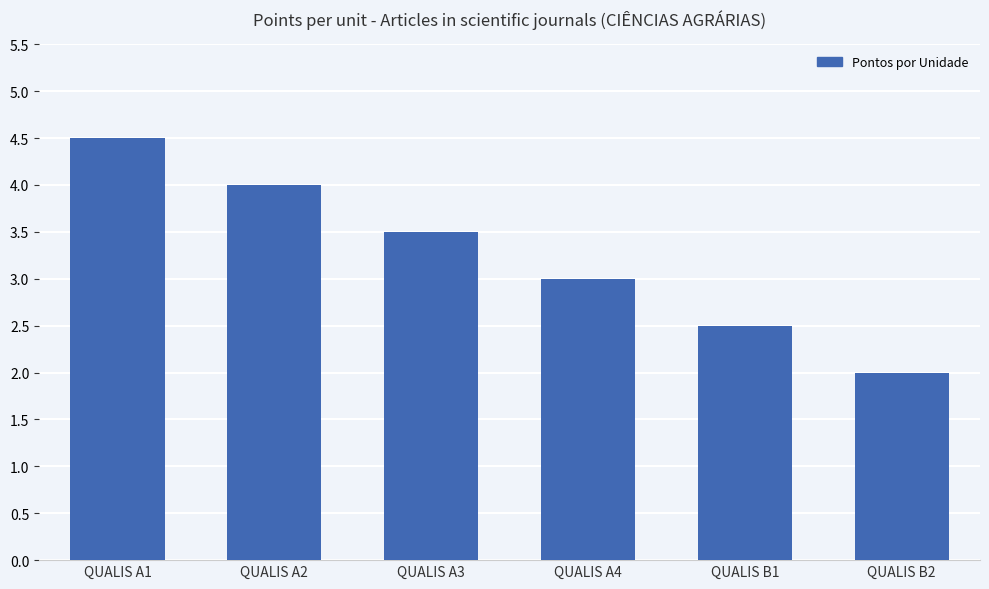

What is the approximate value at QUALIS B2?

2.0